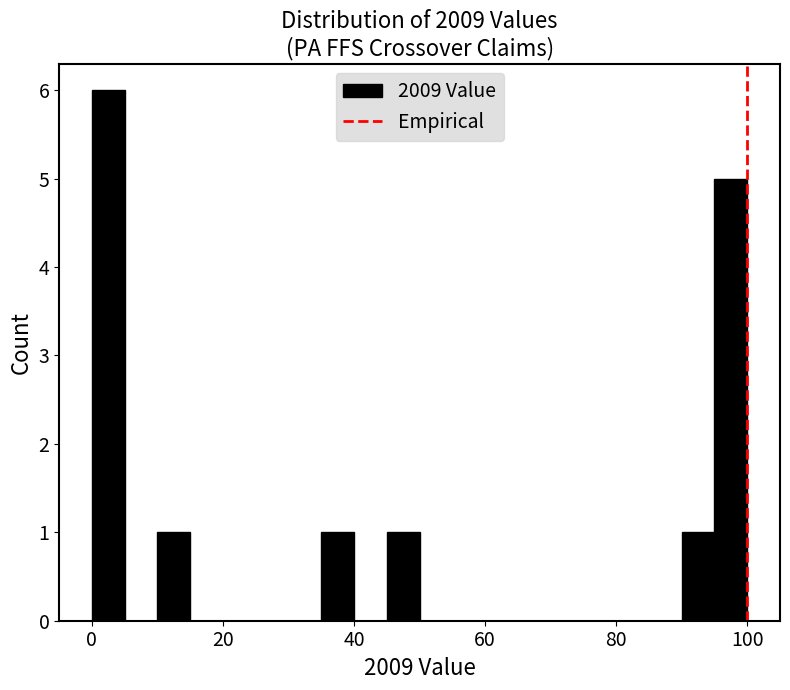

Read against the x-axis, roughly where is the centre of the tallest bar?

2